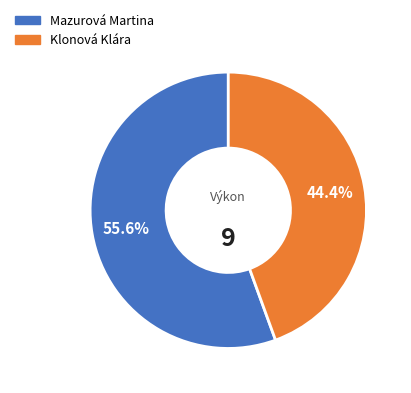

Does any single category account for the majority?

Yes